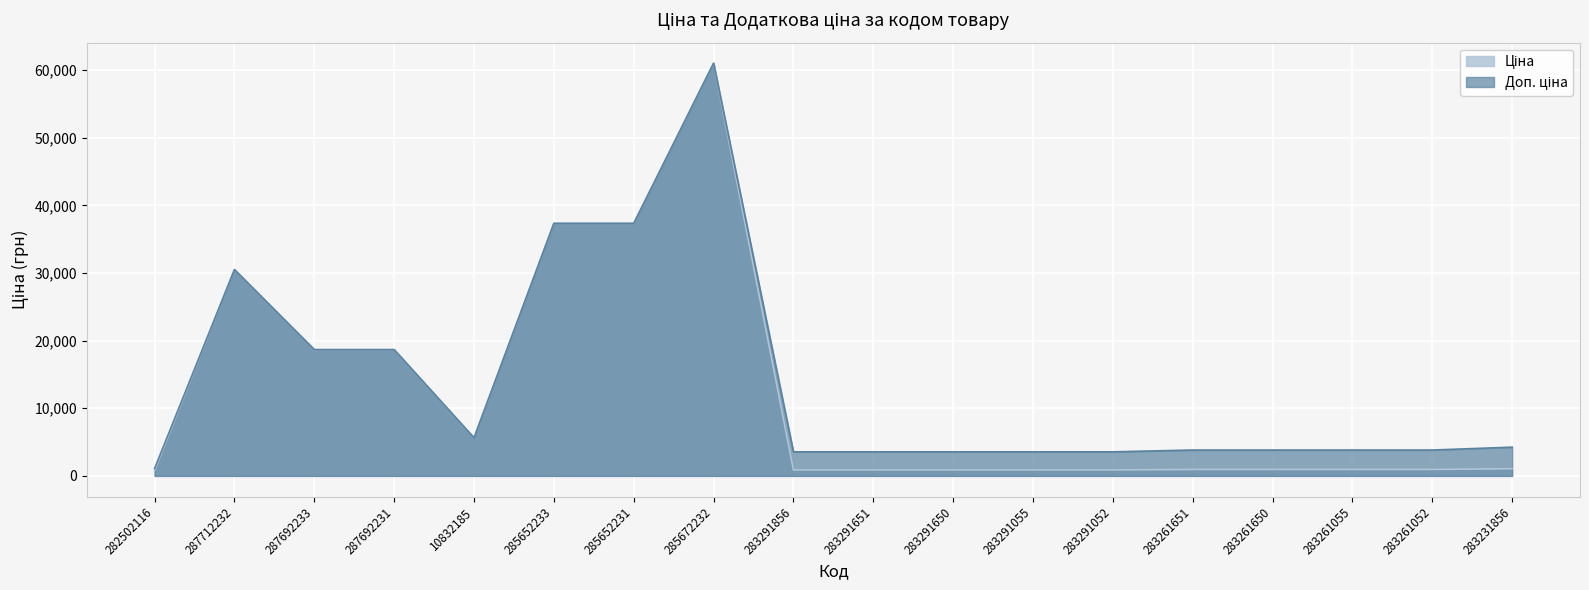

What is the label of the 2nd point from the left?

287712232